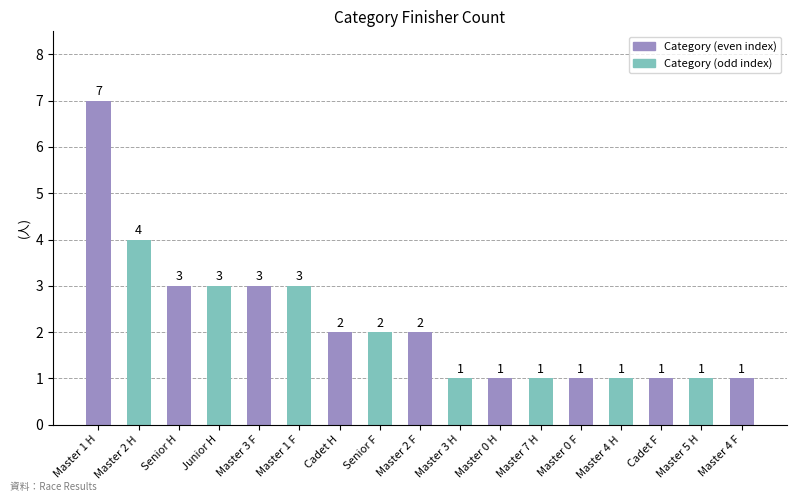

The chart shows a value of 1 at Master 0 H. True or false?

True